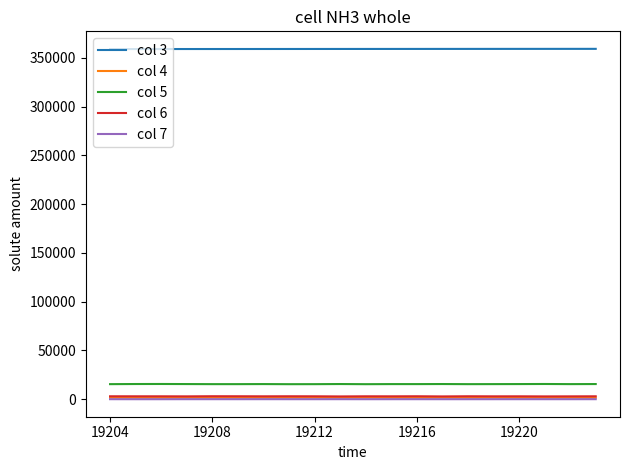

Which series has the largest total across all categories?

col 3